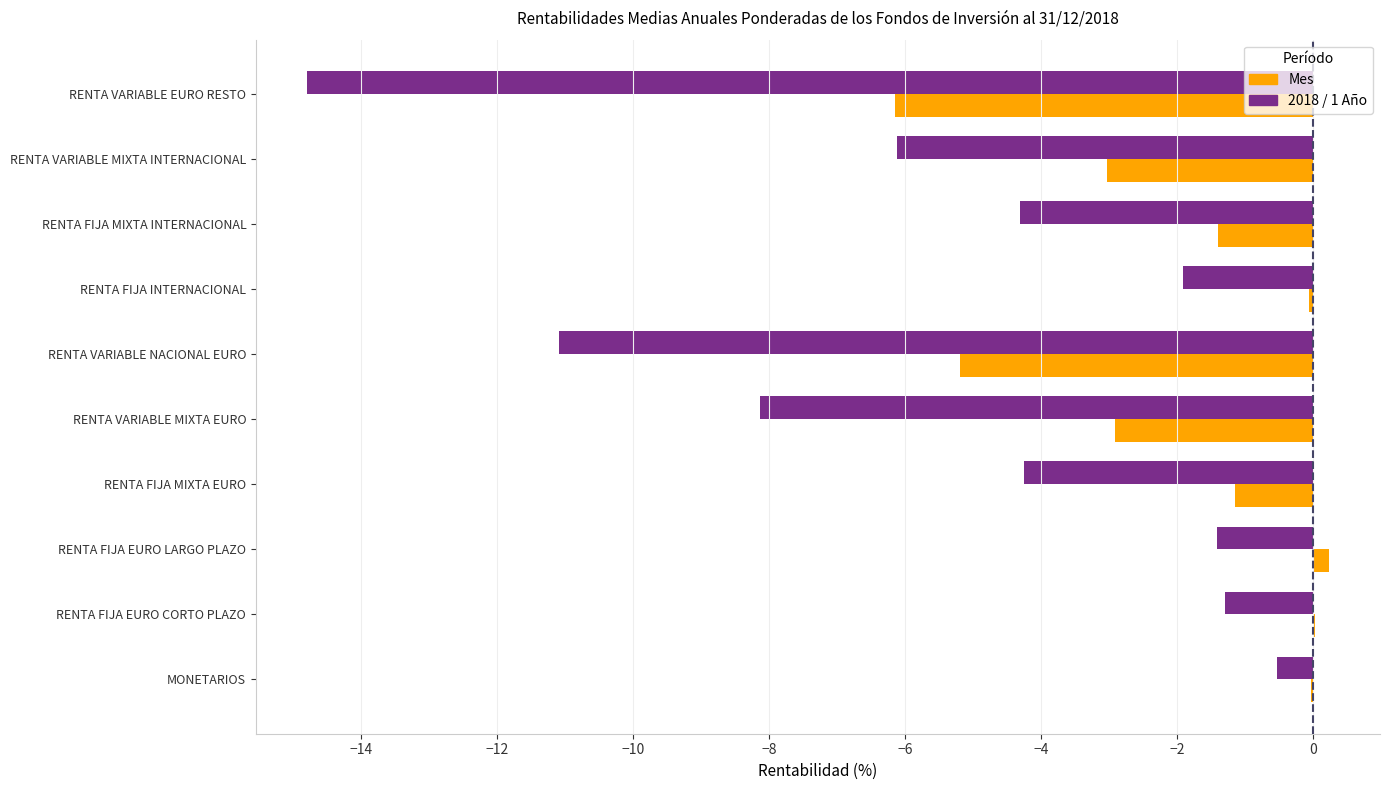

What is the total value across all series at RENTA VARIABLE MIXTA INTERNACIONAL?

-9.2